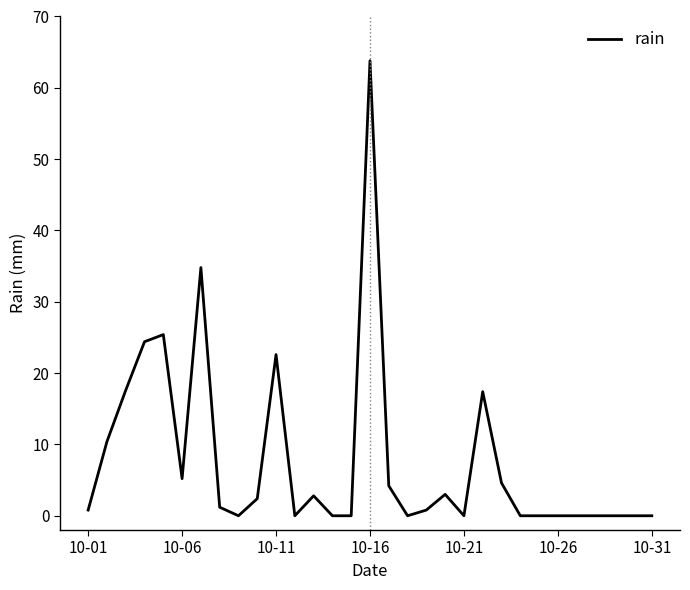

What is the greatest value displayed?

63.8